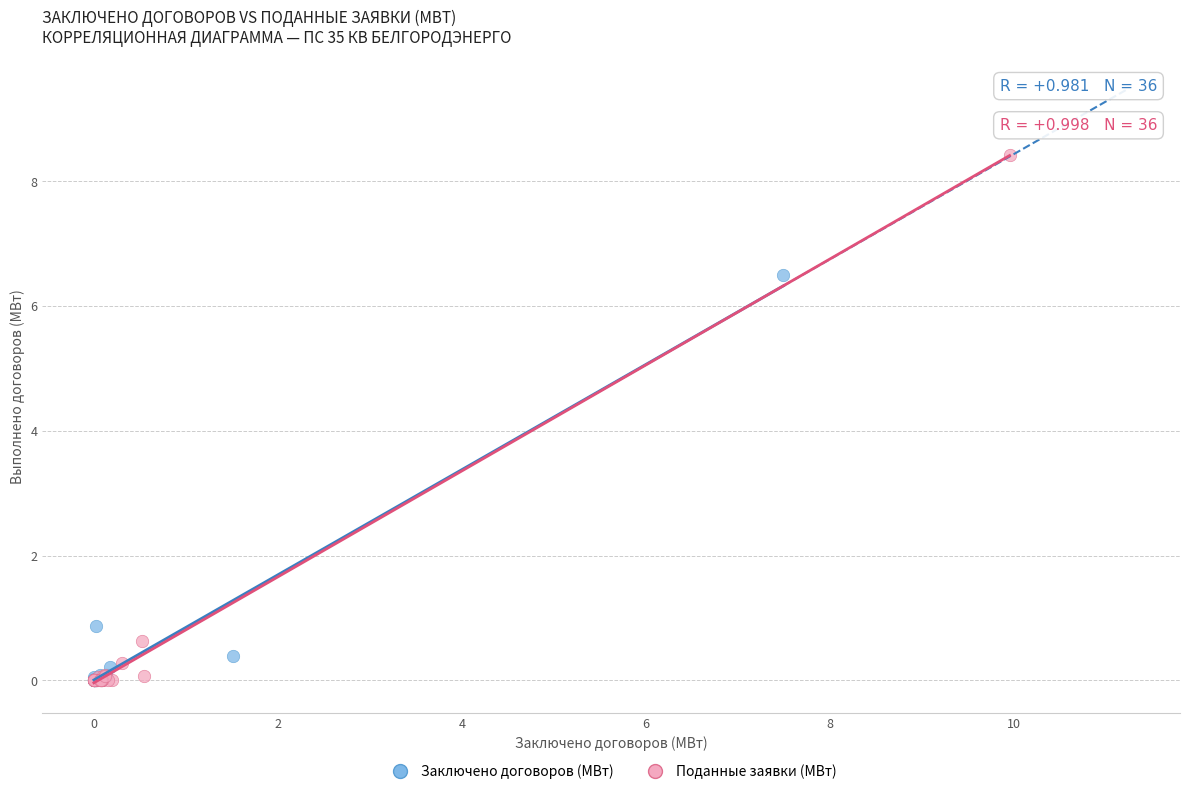

Which series has the largest Y range (max minus min)?

Поданные заявки (МВт)